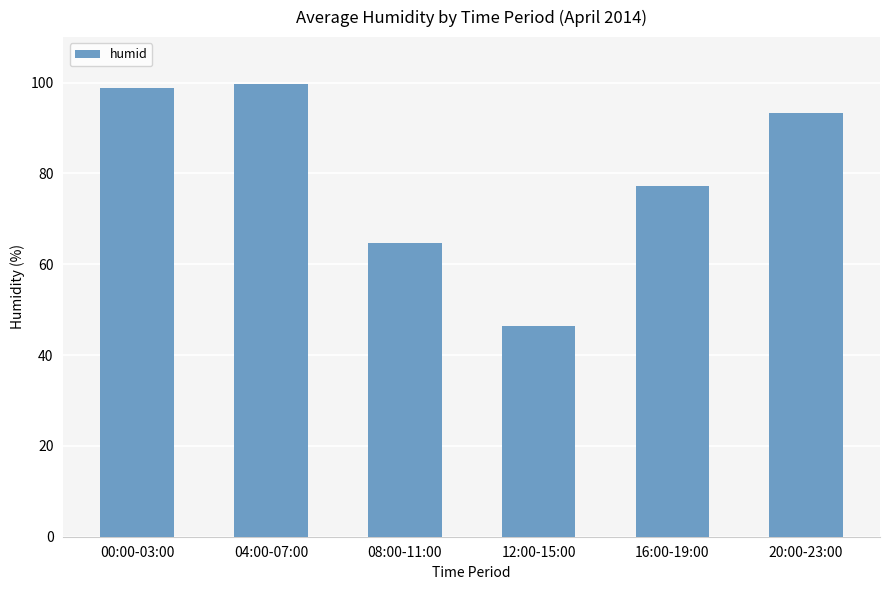

How many bars are there in total?

6